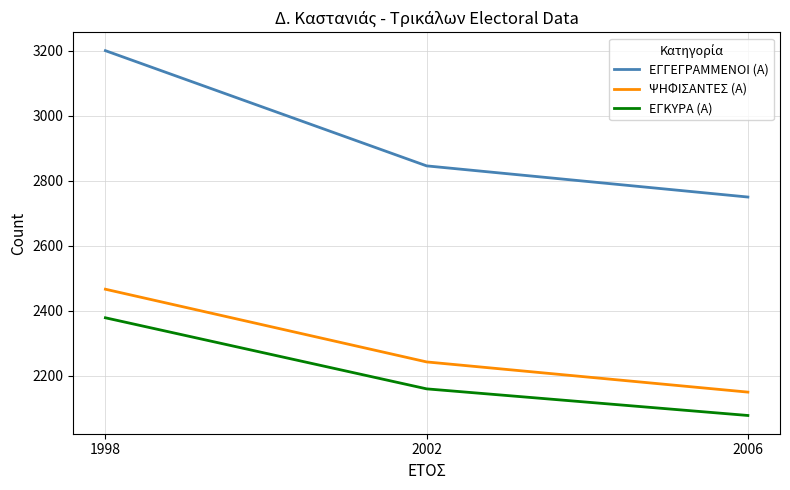

Does the chart have visible grid lines?

Yes